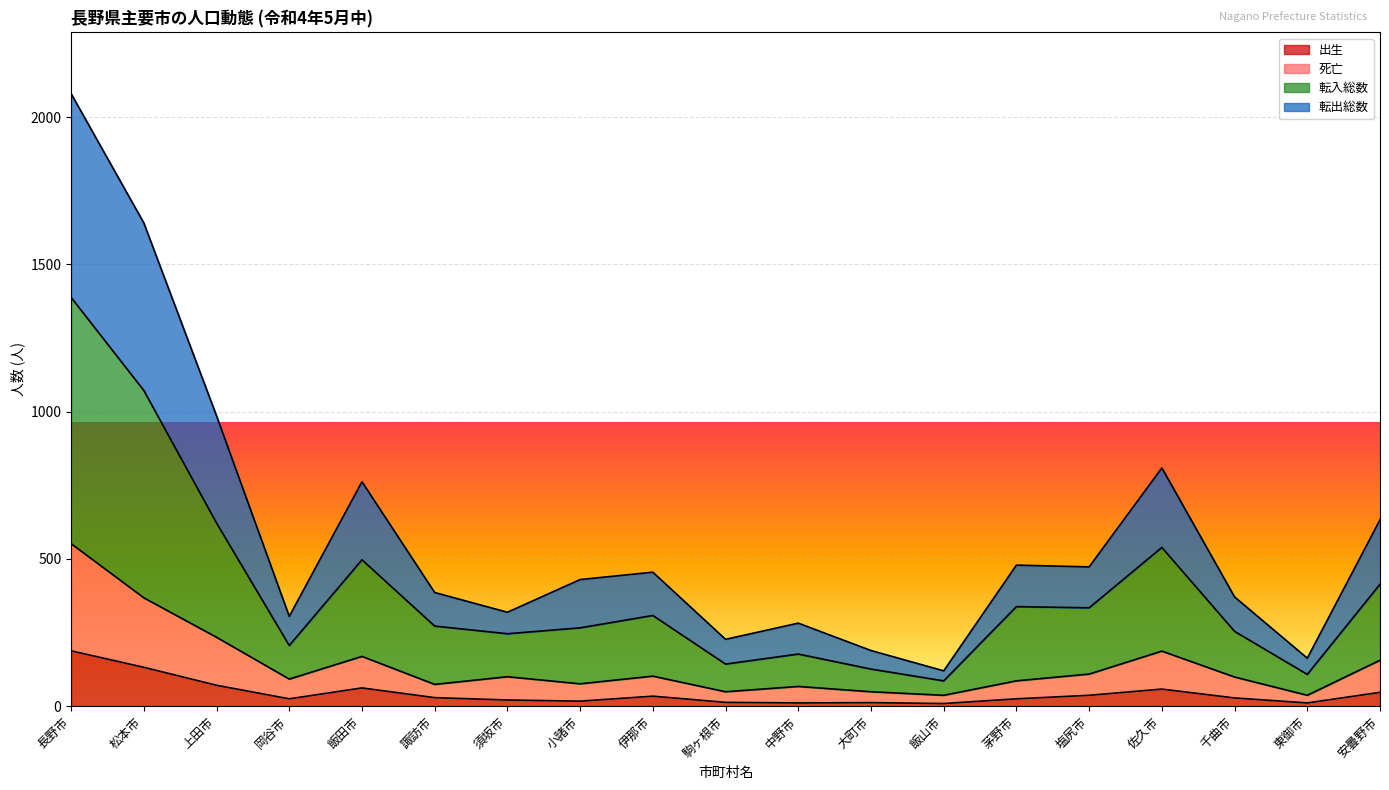

What is the label of the 9th point from the left?

伊那市